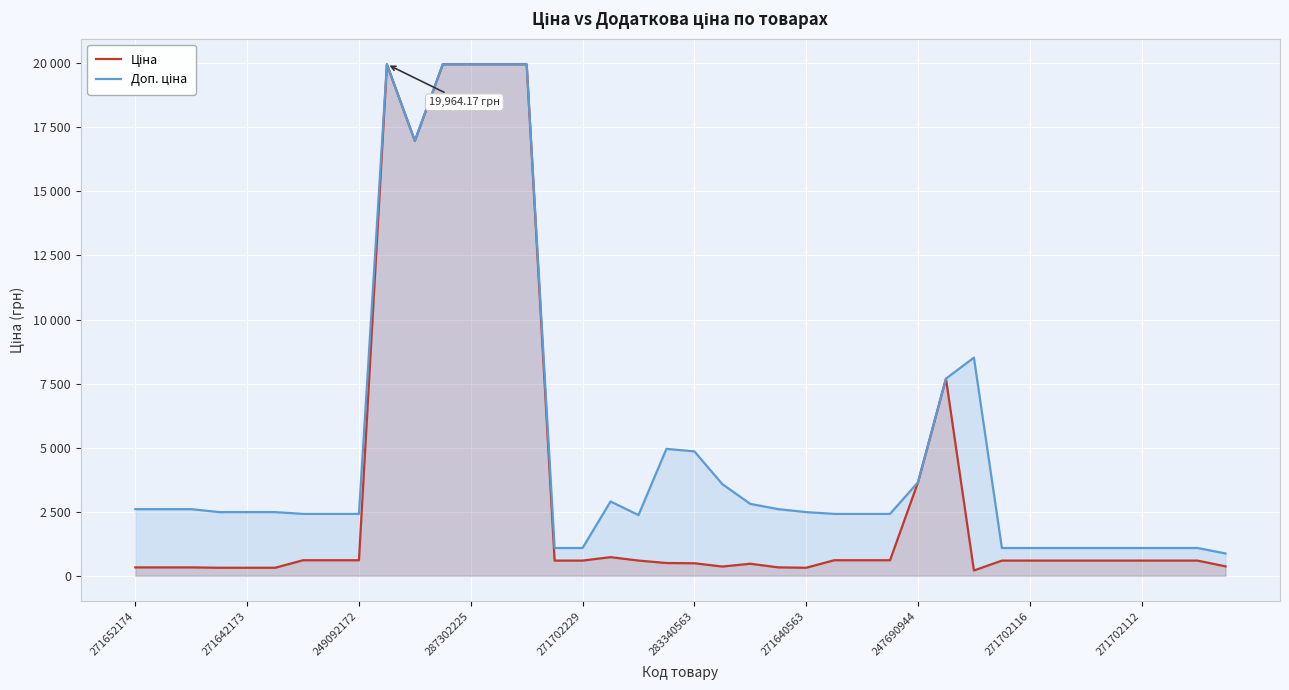

At how many categories does at least one series exceed 14938?

6